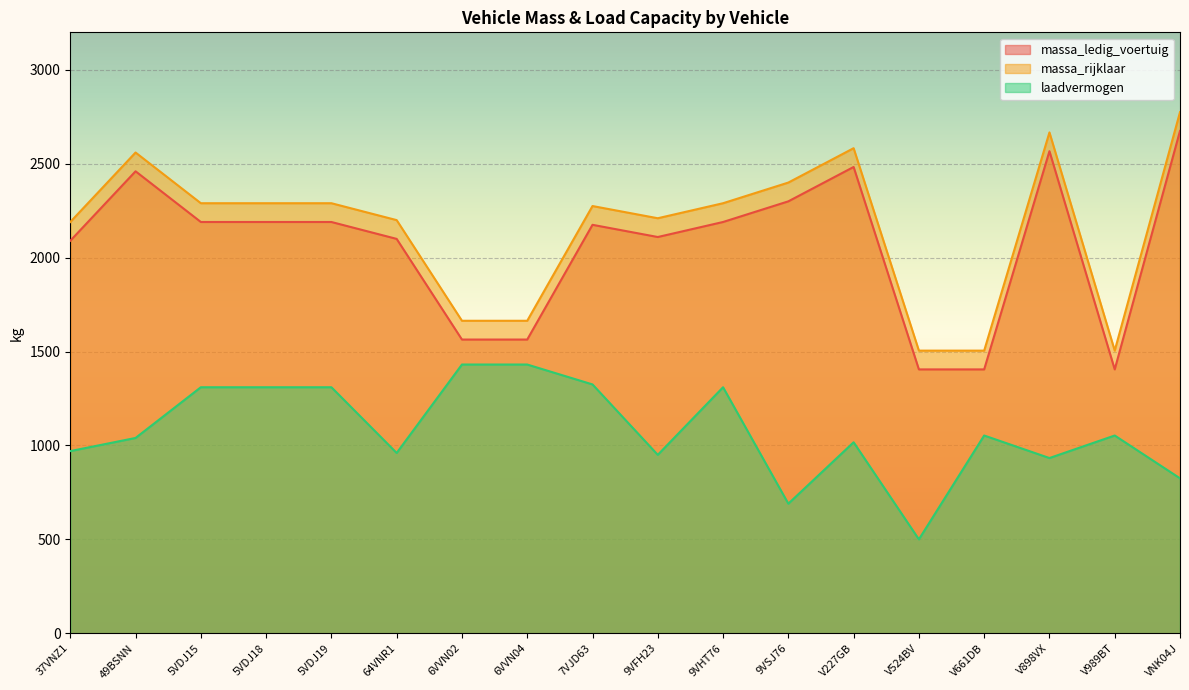

What is the value of the laadvermogen point at the 11th from the left?

1310